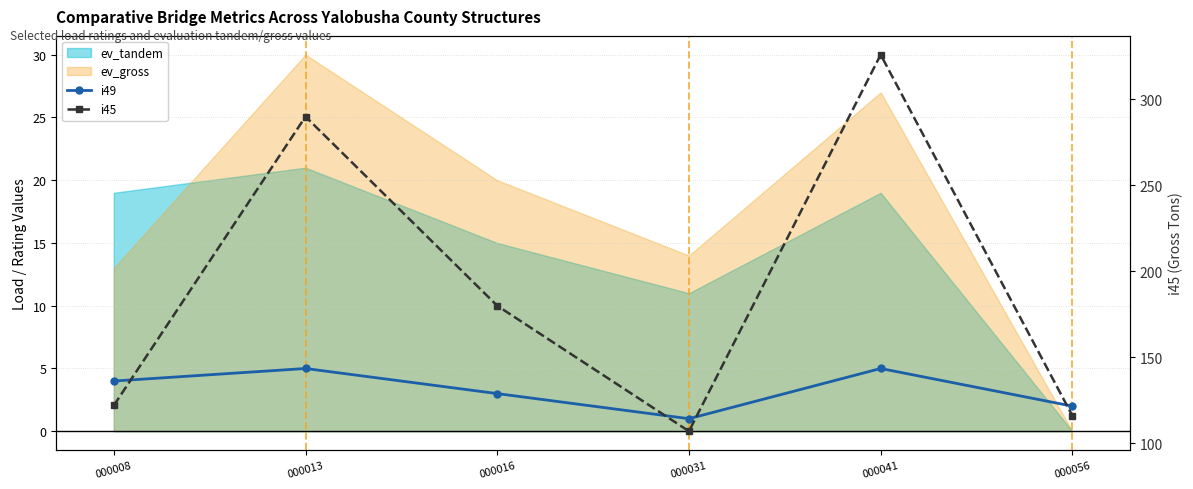

What is the sum of the i49 values at 000016 and 000031?

4